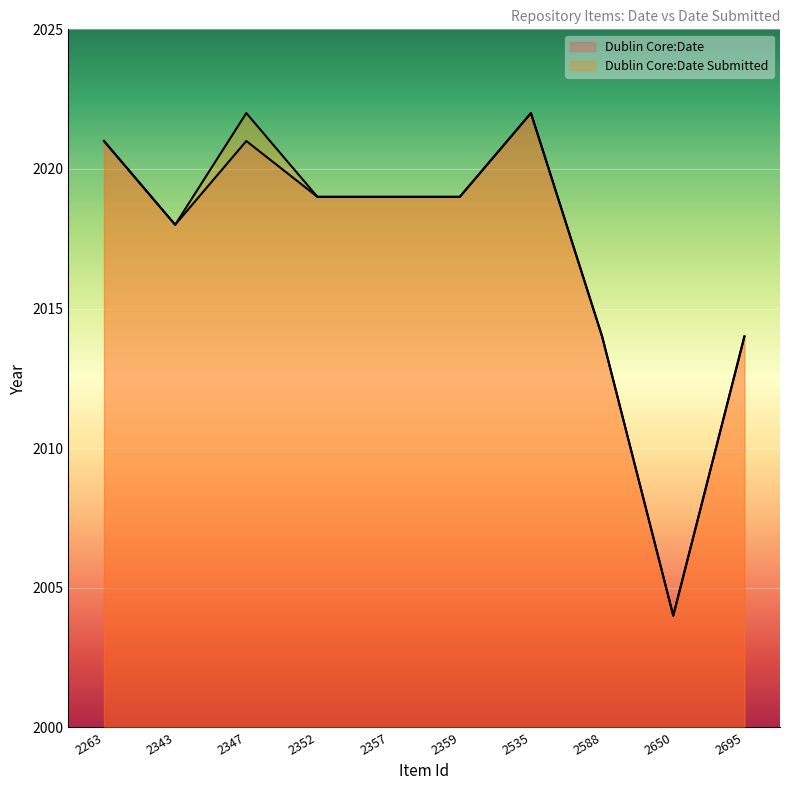

Which category has the lowest value across all series?

2650